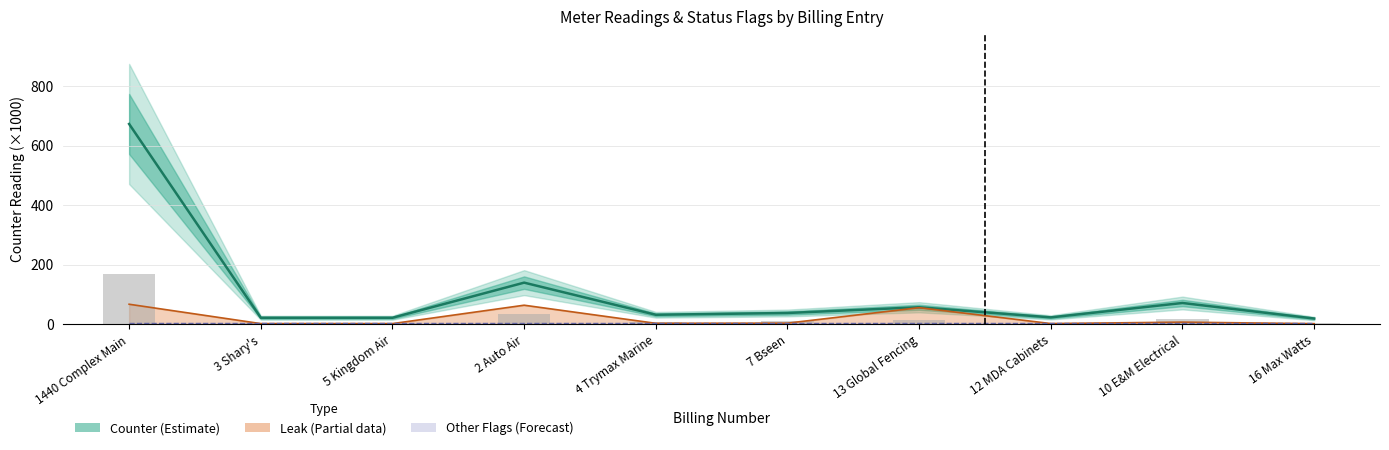

Reading left to right, transcribe all the data shown in this chart.

Counter (mean): 672.3	21.8	21.9	139.7	31.9	37.9	57.1	23.1	71.4	19.3
Leak (line): 67.2	2.2	2.2	64.0	3.2	3.8	55.7	2.3	7.1	1.9
Other flags (line): 5.0	5.0	5.0	5.0	5.0	5.0	5.0	5.0	5.0	5.0
Counter bars (scaled): 168.1	5.5	5.5	34.9	8.0	9.5	14.3	5.8	17.9	4.8